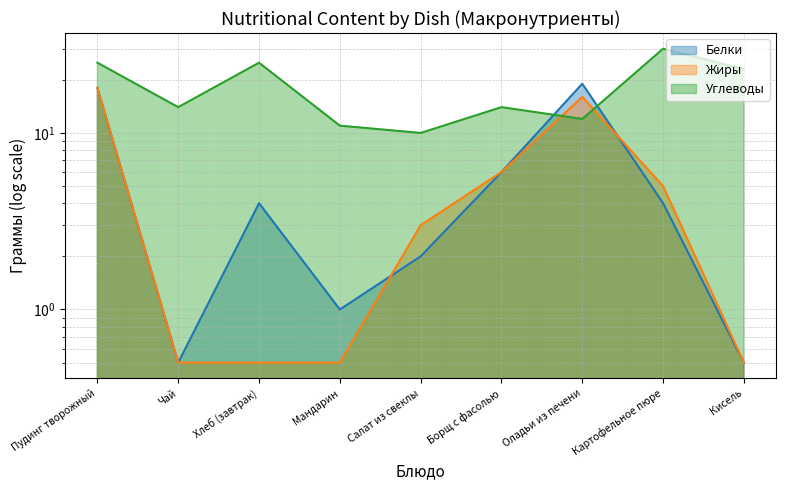

What are all the series names shown in the legend?

Белки, Жиры, Углеводы